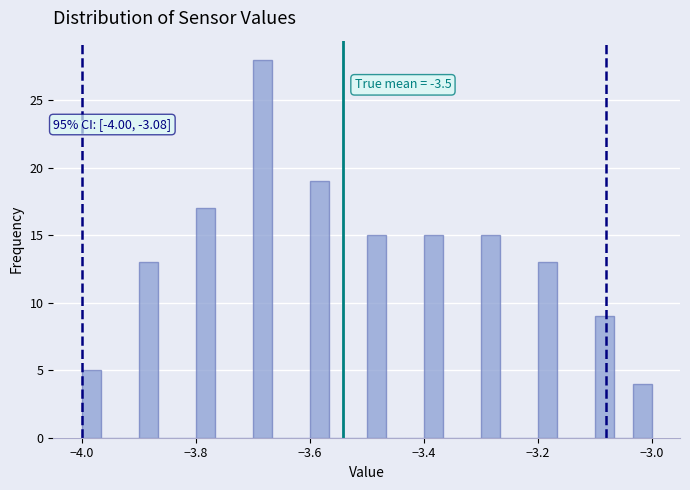

Read against the x-axis, roughly where is the centre of the tallest bar?

-3.68